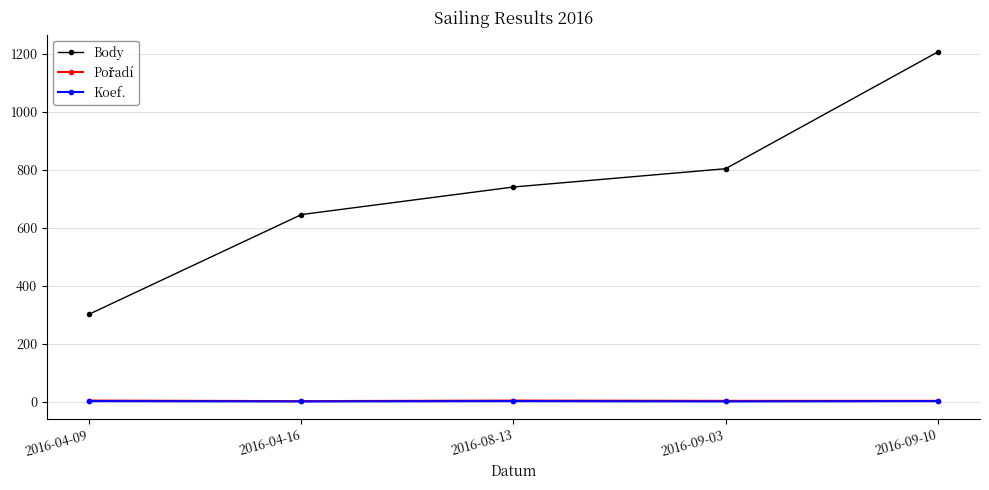

Is this an area chart (filled region under the line)?

No